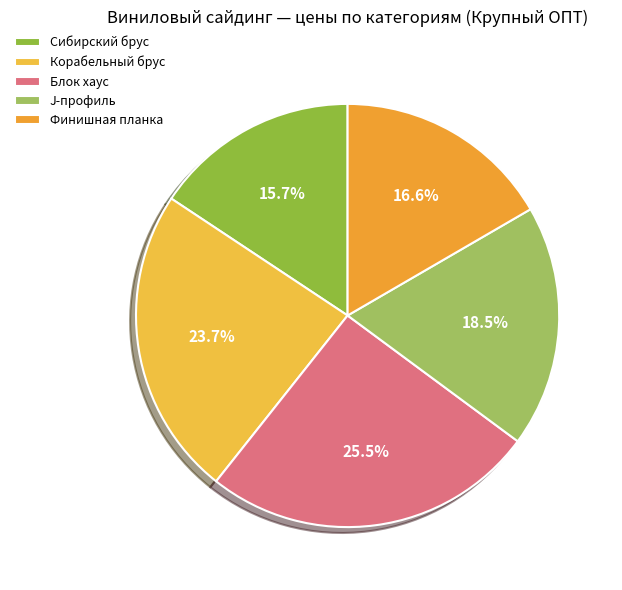

True or false: Корабельный брус accounts for 29% of the total.

False